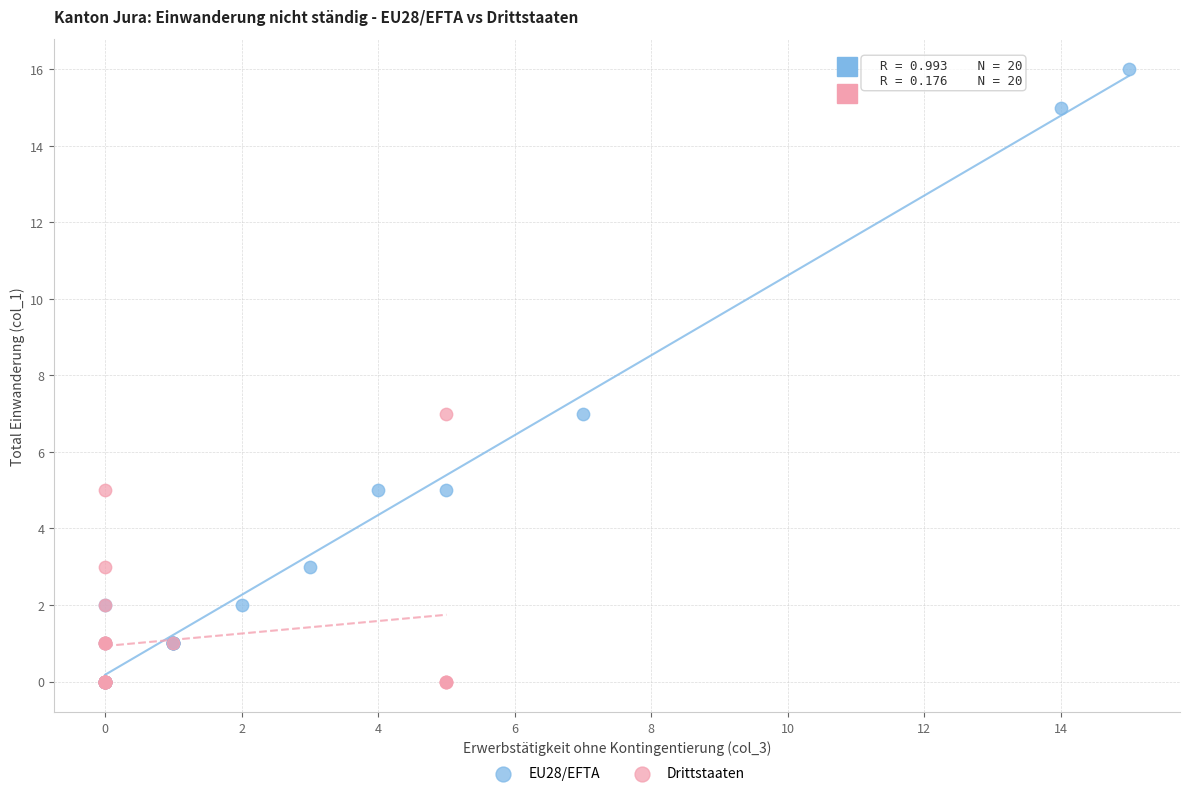

Which series reaches the maximum Y coordinate?

EU28/EFTA